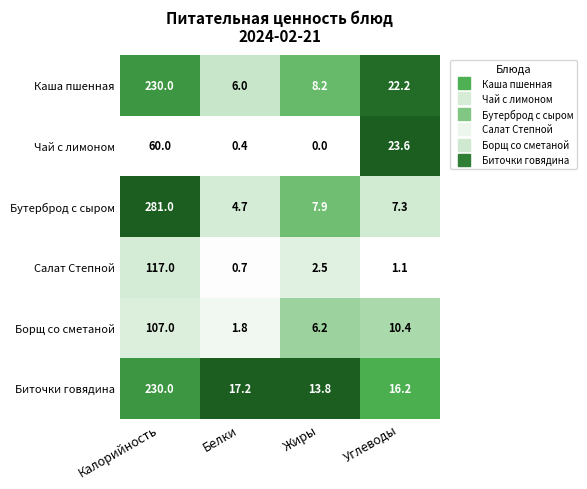

Reading left to right, transcribe all the data shown in this chart.

Каша пшенная: 230.0	6.0	8.2	22.2
Чай с лимоном: 60.0	0.4	0.0	23.6
Бутерброд с сыром: 281.0	4.7	7.9	7.3
Салат Степной: 117.0	0.7	2.5	1.1
Борщ со сметаной: 107.0	1.8	6.2	10.4
Биточки говядина: 230.0	17.2	13.8	16.2